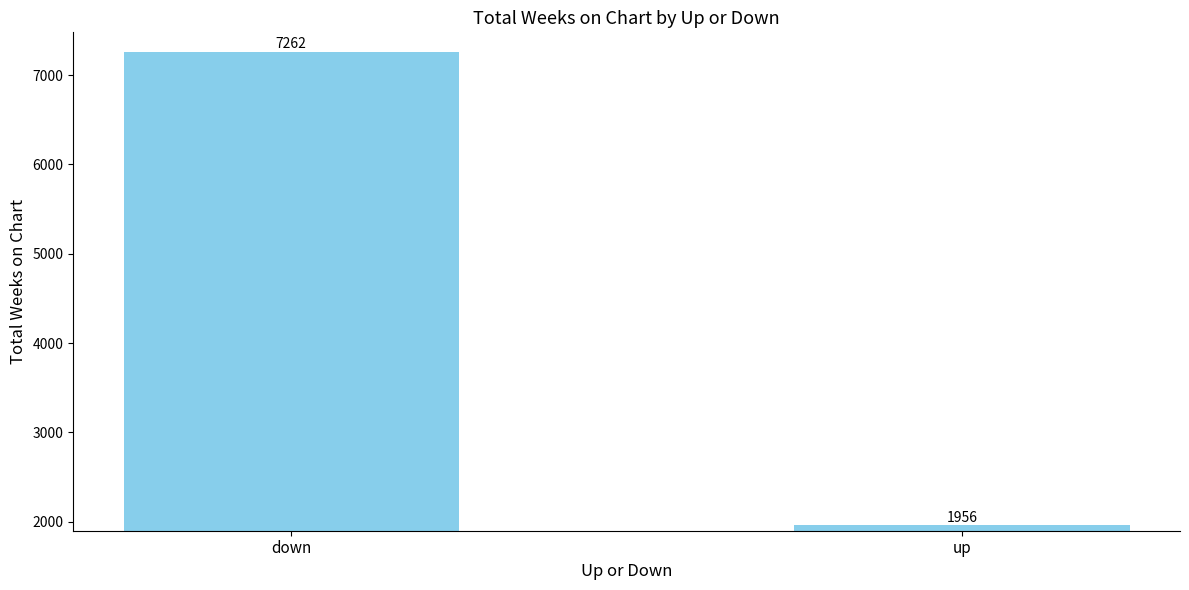

Approximately how many times larger is the value at down compared to up?

3.7